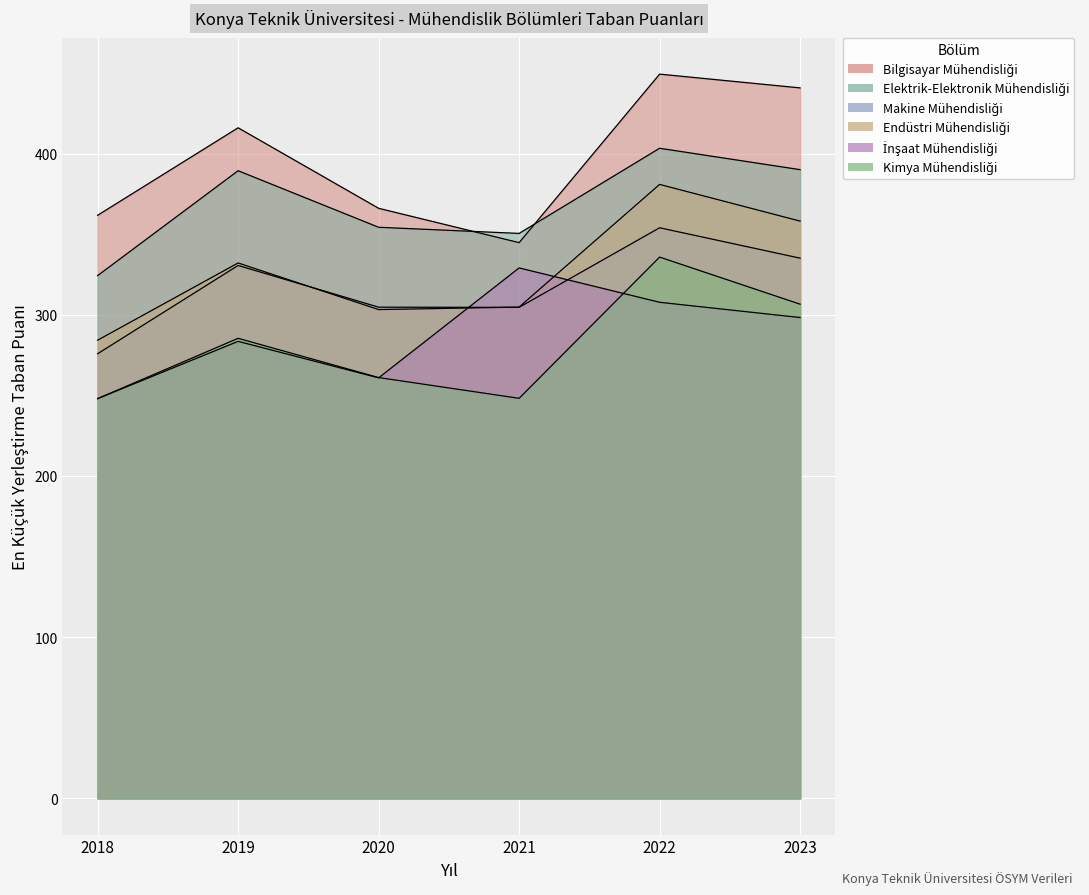

True or false: Bilgisayar Mühendisliği has a value of 366.0 at 2020.

True